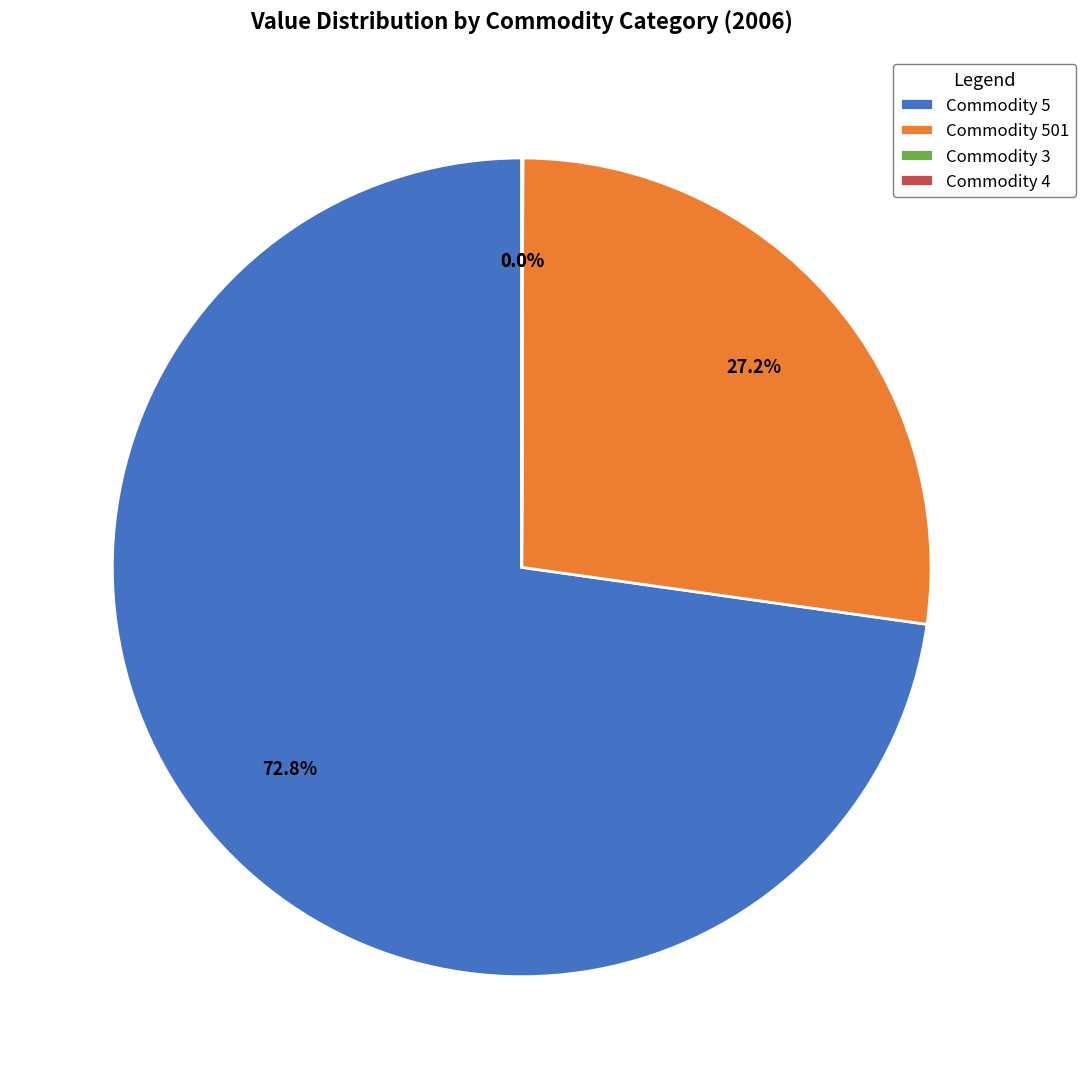

Is there any slice that represents more than half of the pie?

Yes